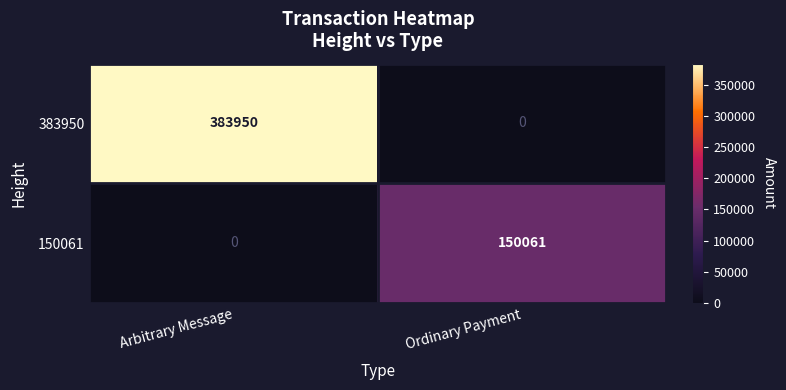

List the series in order of their peak value, lowest first.

150061, 383950